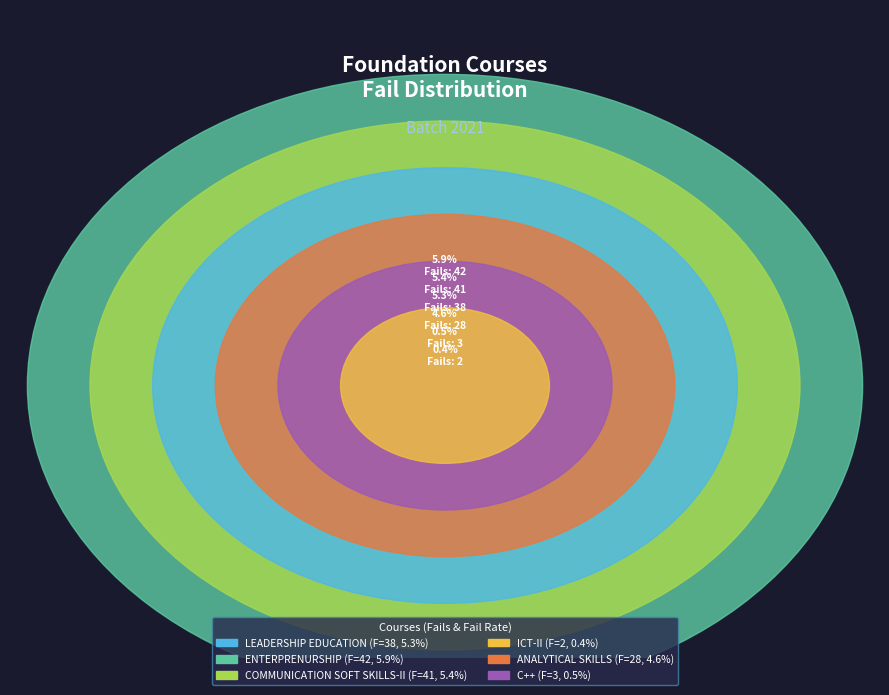

What is the largest slice in the pie chart?

ENTERPRENURSHIP